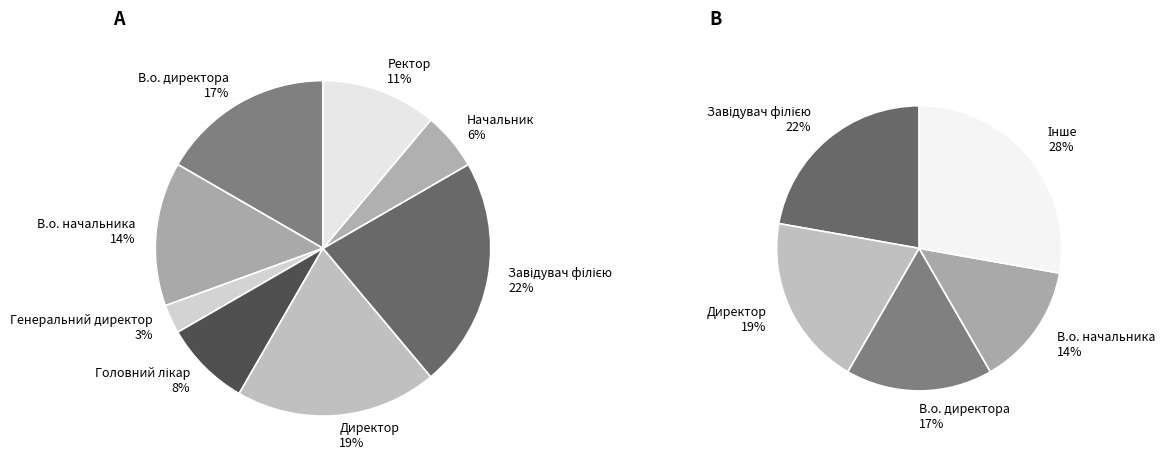

The Генеральний директор slice represents 1% of the pie. True or false?

False